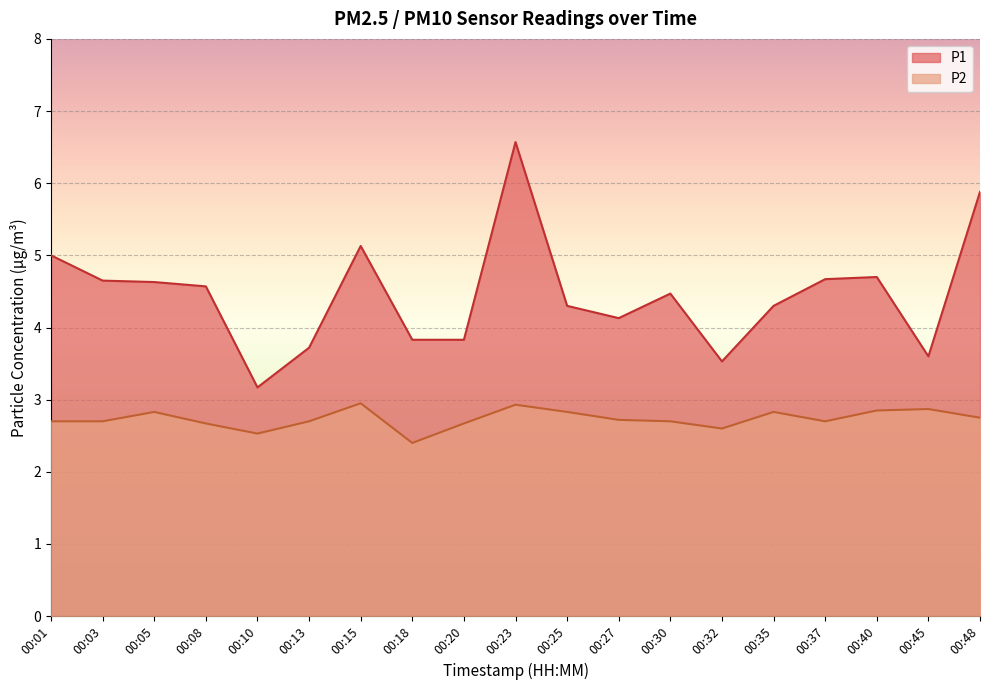

True or false: P1 has more than 2 points higher than both neighbors.

True